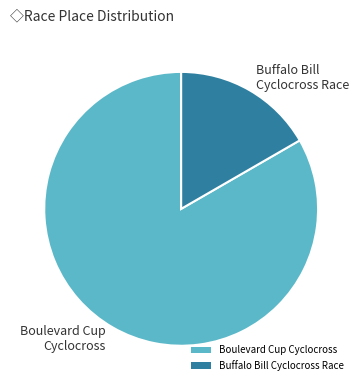

True or false: Boulevard Cup Cyclocross accounts for 92% of the total.

False